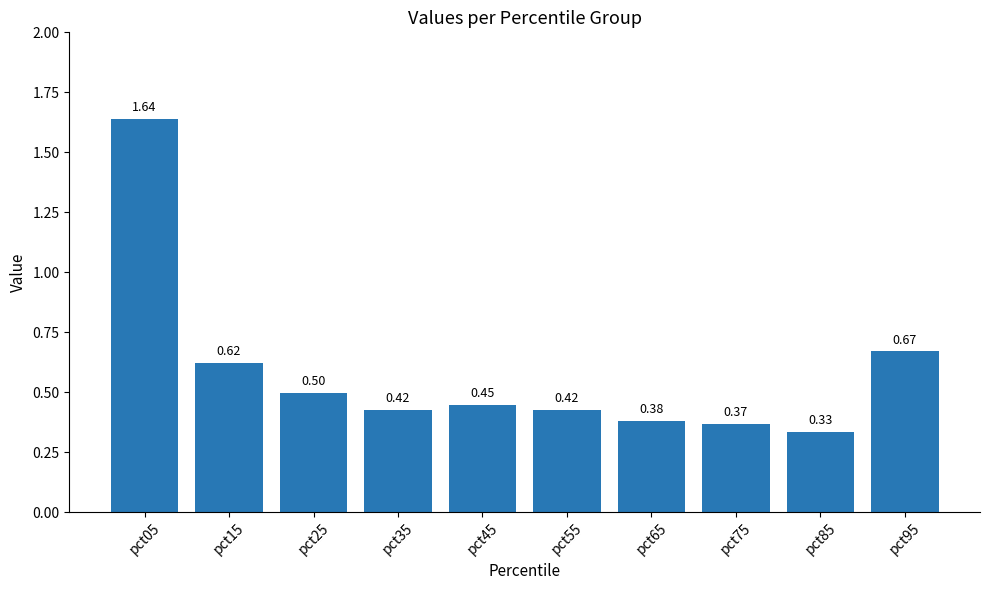

Between pct25 and pct55, which is larger?

pct25